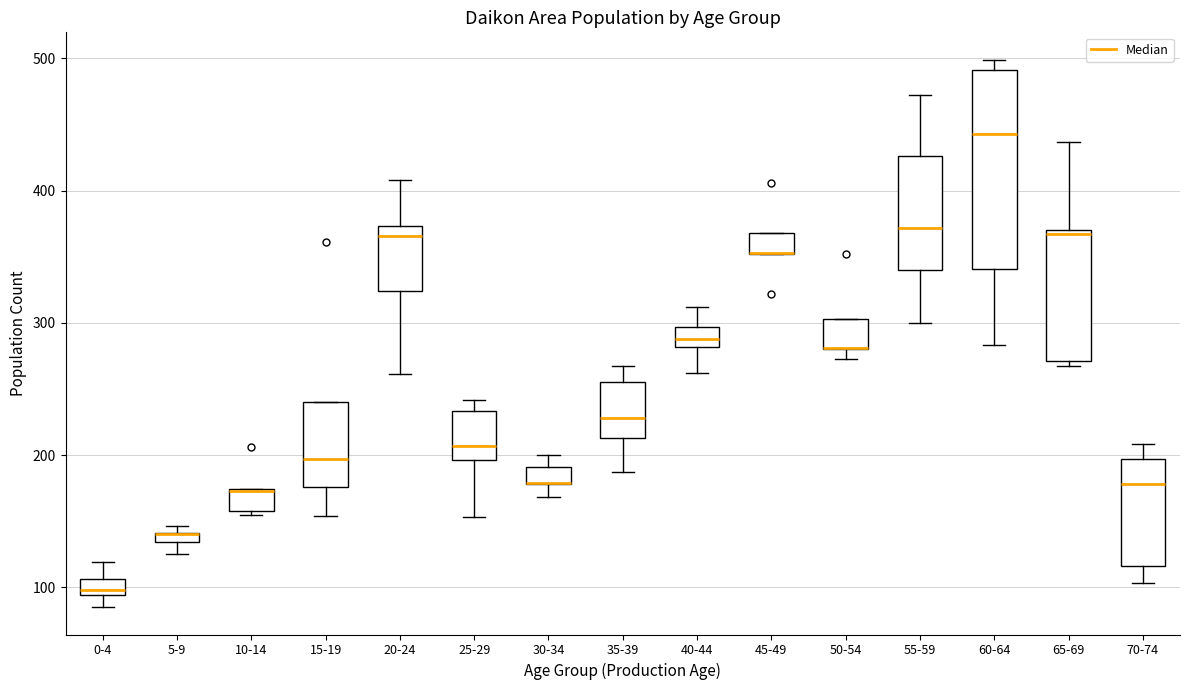

Which box is the tallest, from its lower edge to its upper edge?

60-64